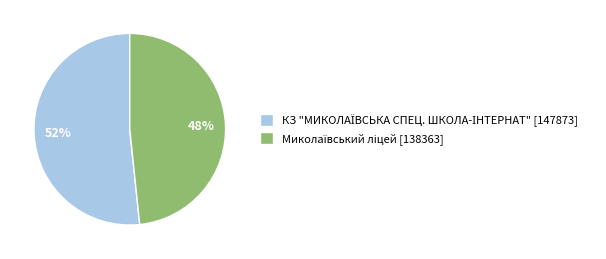

Is there a majority slice in this chart?

Yes